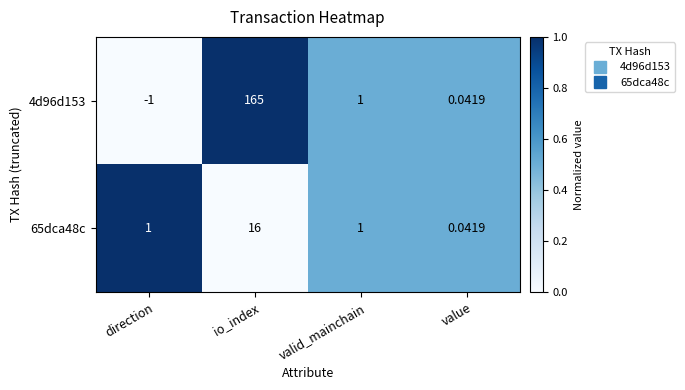

Rank the series by their maximum value, from highest to lowest.

4d96d153, 65dca48c